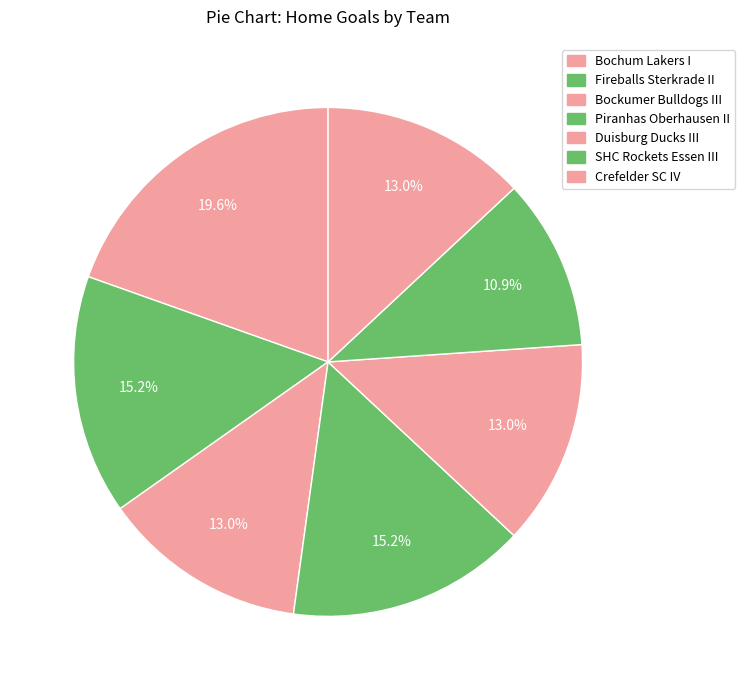

To the nearest percent, what portion does Bochum Lakers I represent?

20%